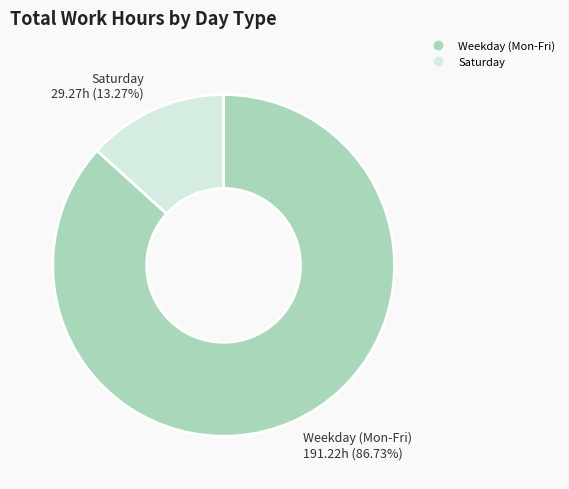

Count the number of slices in the pie.

2